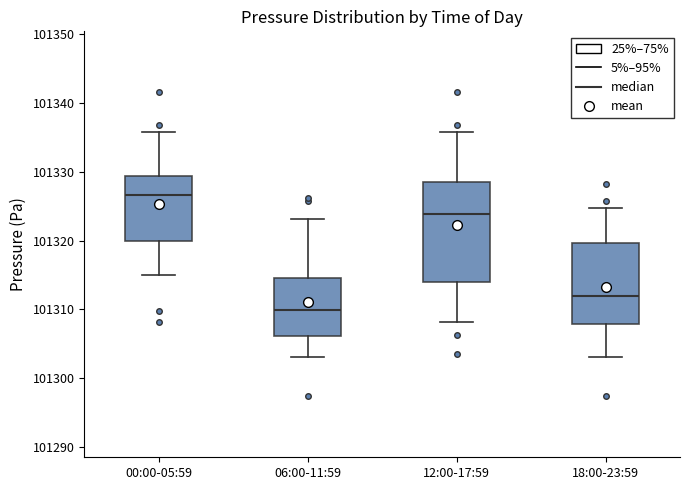

Which box has the highest median line?

00:00-05:59